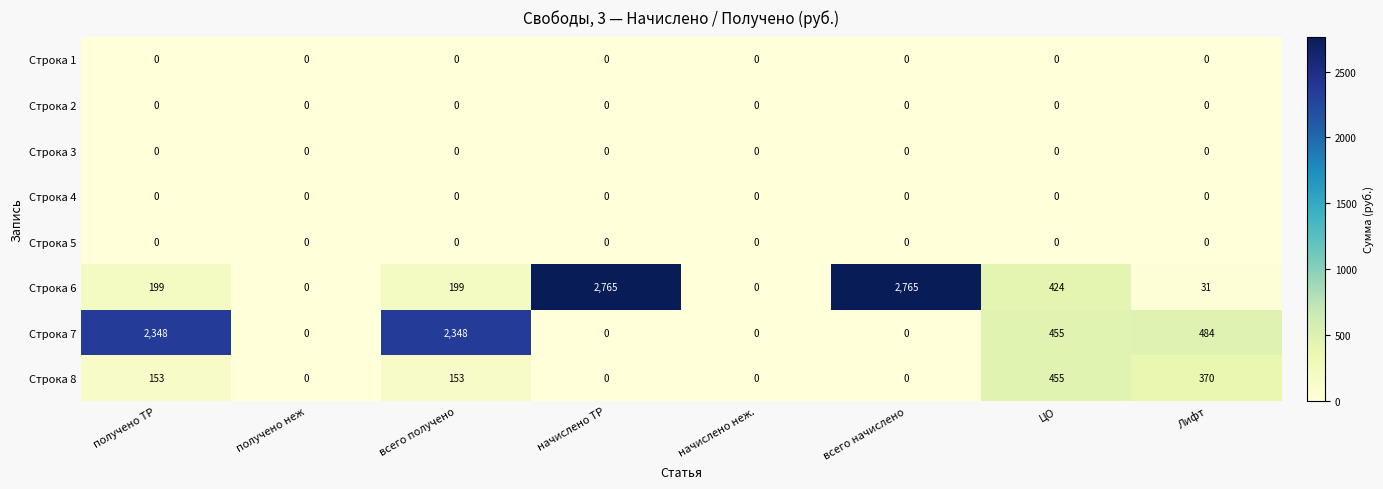

At how many categories does at least one series exceed 885?

4